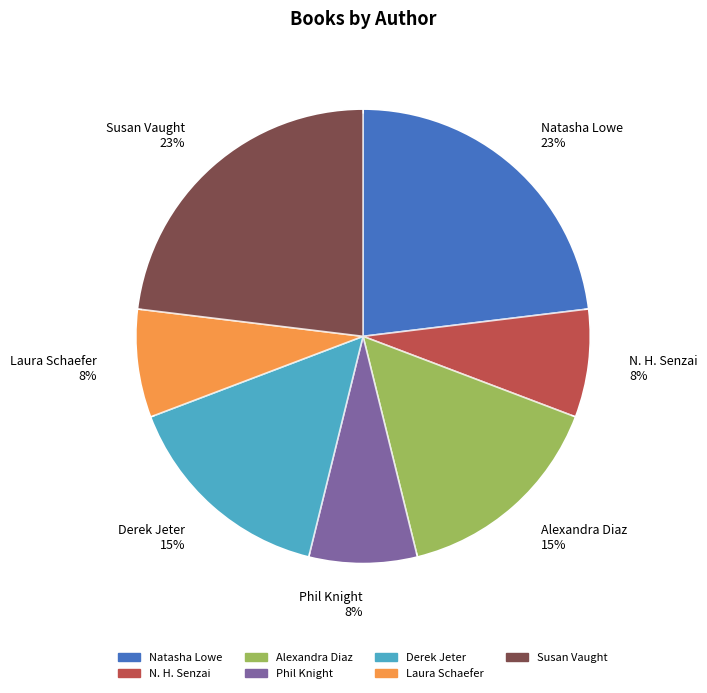

Which has a higher value, Alexandra Diaz or N. H. Senzai?

Alexandra Diaz